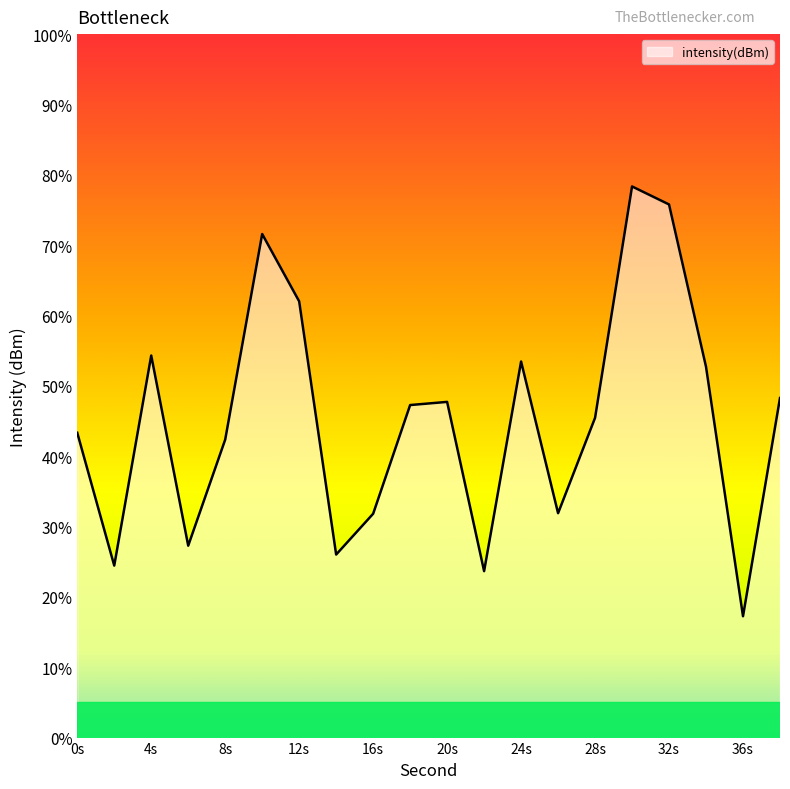

What is the greatest value displayed?

78.3